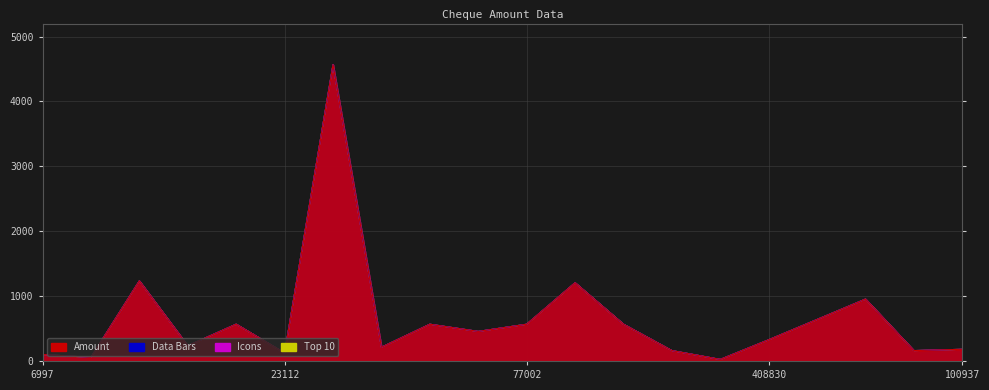

How many lines are shown in the chart?

4